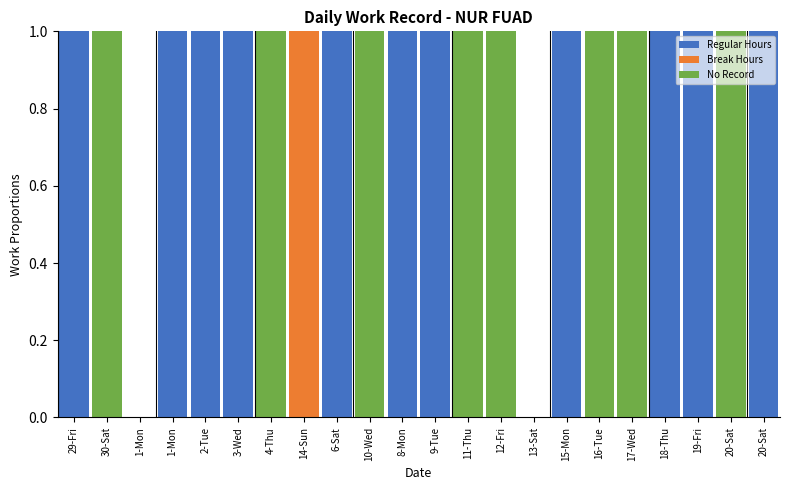

Which series changed the most between 15-Mon and 20-Sat?

Regular Hours